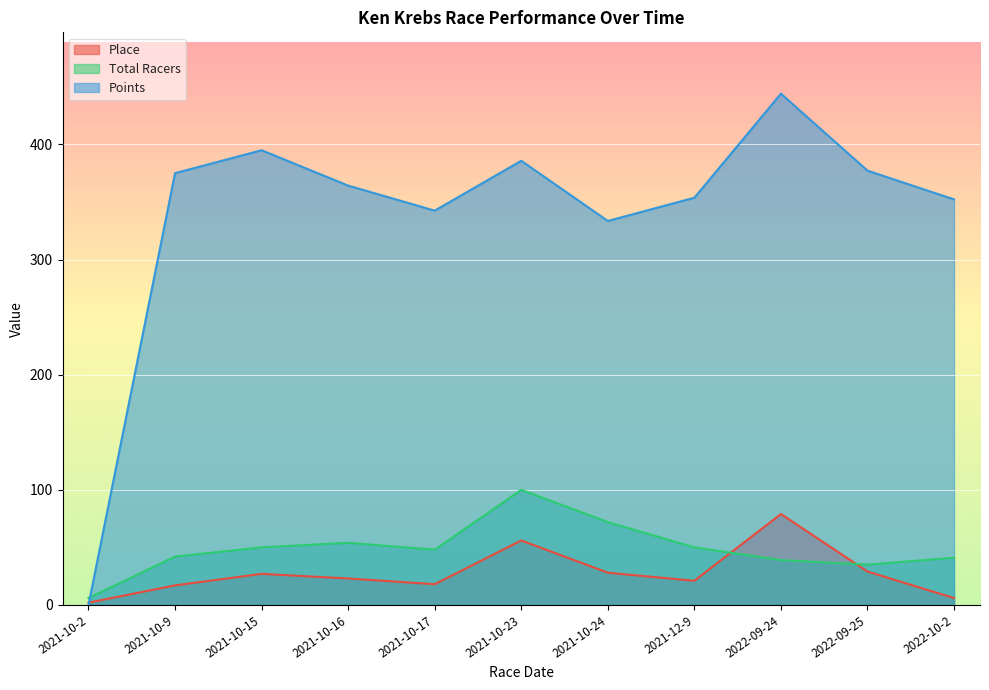

List the labels in order of Place value, smallest first.

2021-10-2, 2022-10-2, 2021-10-9, 2021-10-17, 2021-12-9, 2021-10-16, 2021-10-15, 2021-10-24, 2022-09-25, 2021-10-23, 2022-09-24